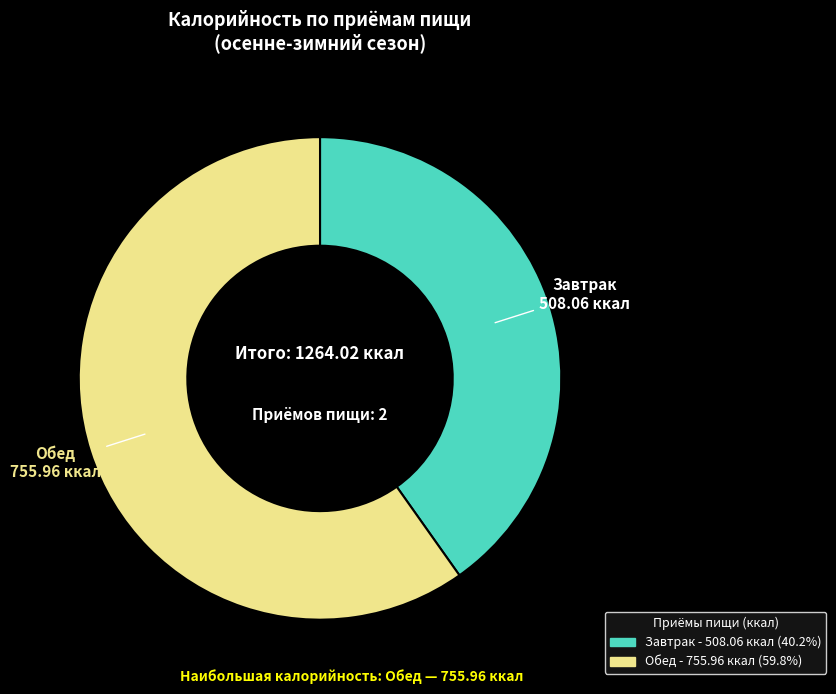

What is the smallest slice in the pie chart?

Завтрак